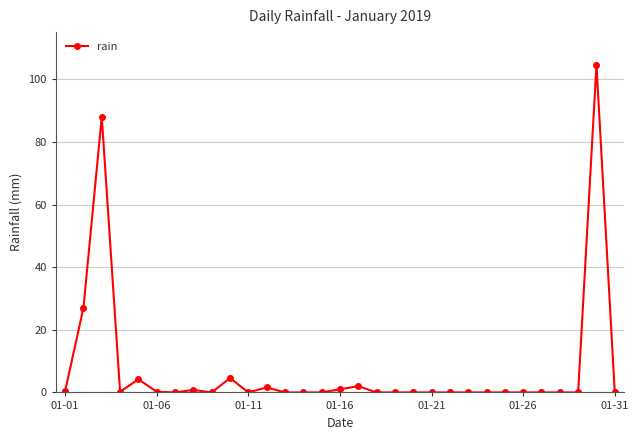

What is the difference between the maximum and minimum values?

104.6